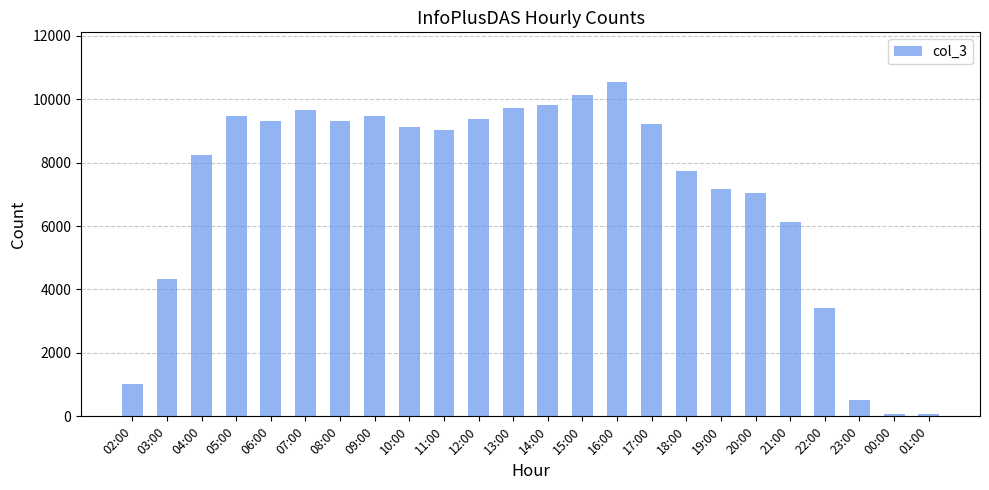

What is the smallest value displayed?

67